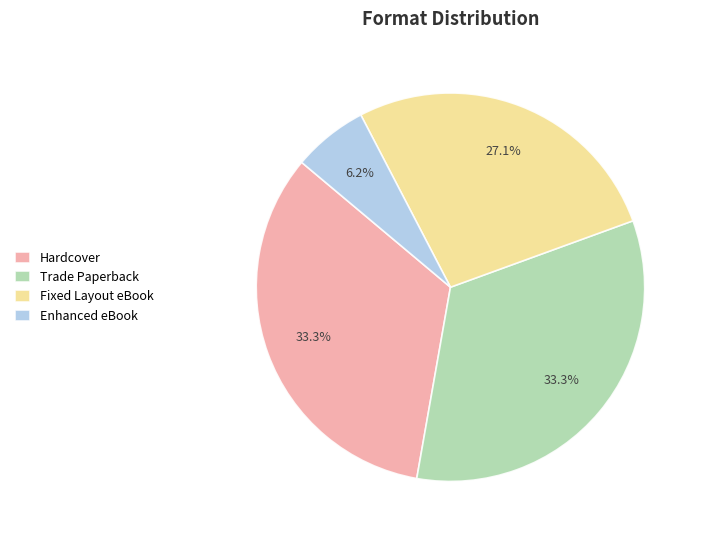

Is the sum of Fixed Layout eBook and Enhanced eBook greater than half?

No